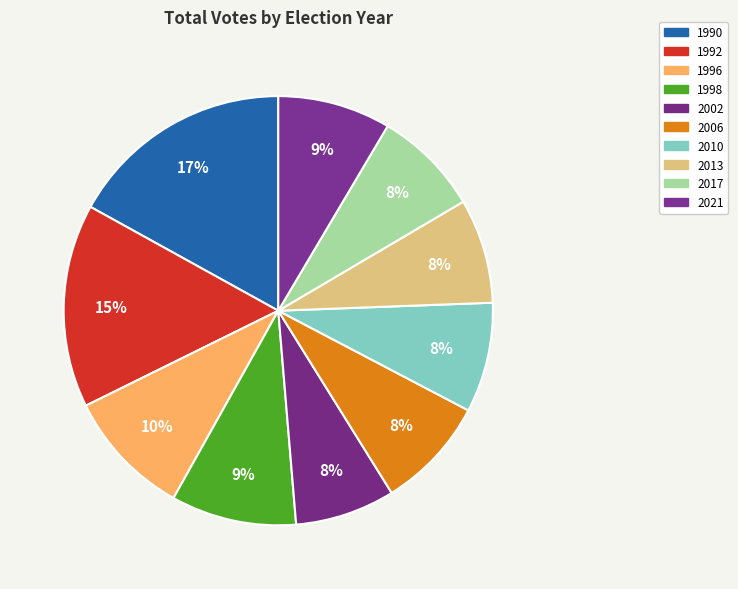

Is it true that 1996 is 4% of the pie?

False